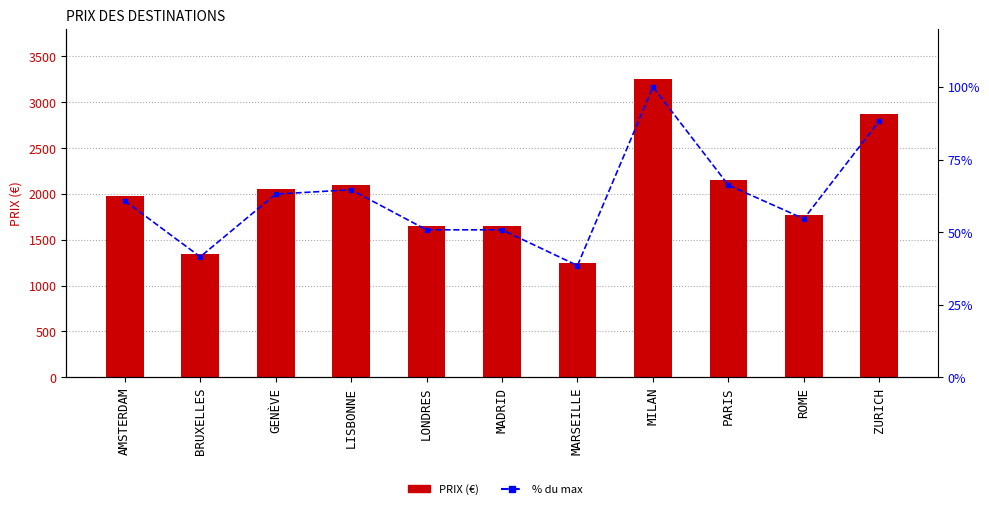

What is the sum of the PRIX values at PARIS and BRUXELLES?

3500.0